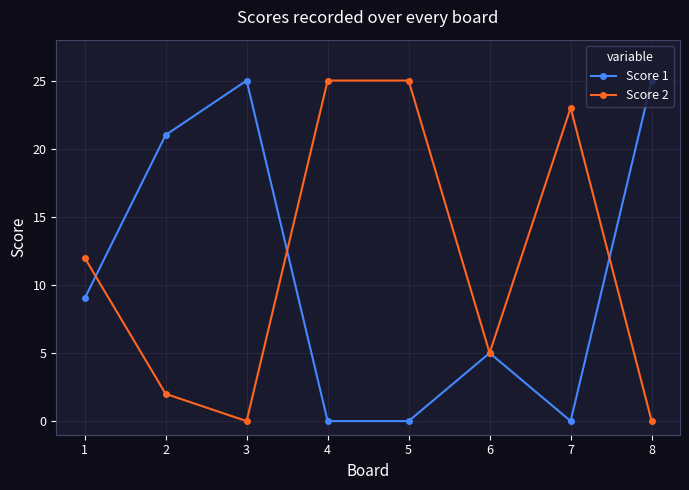

True or false: Score 2 has a value of 23 at 7.

True